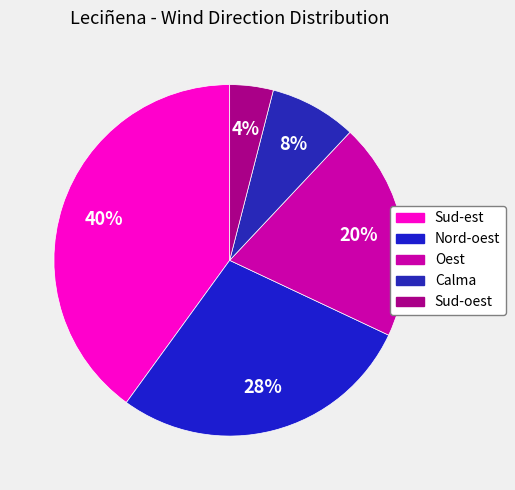

True or false: Oest accounts for 13% of the total.

False